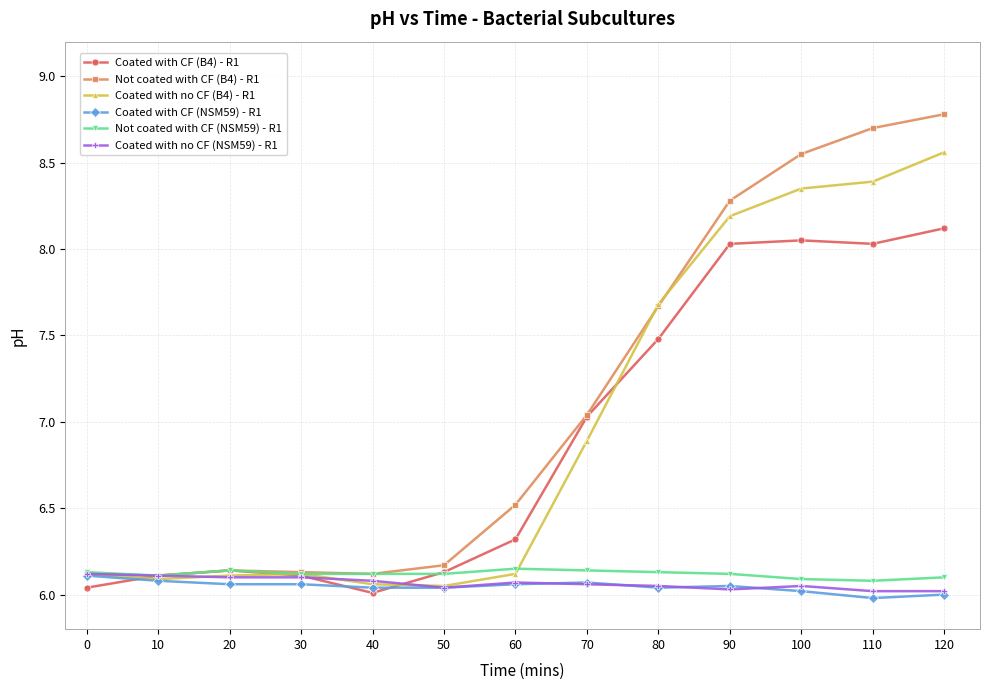

What is the sum of the Coated with no CF (NSM59) - R1 values at 110 and 120?

12.0